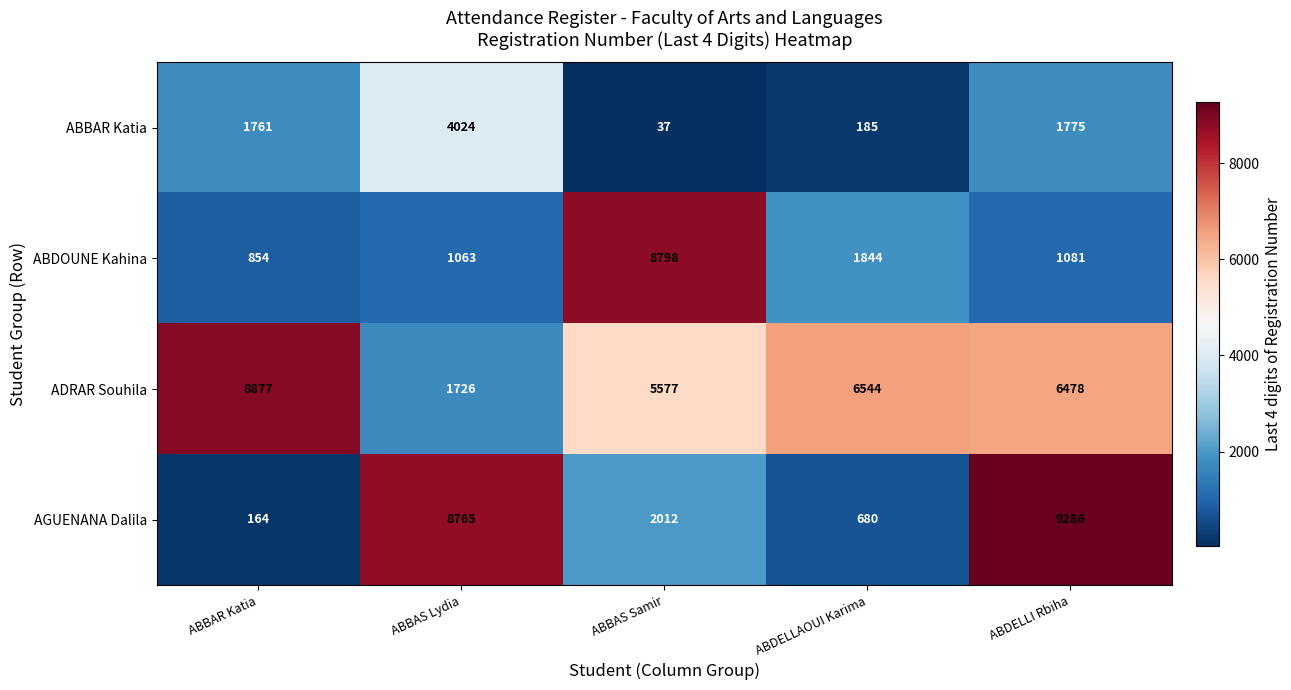

Reading left to right, list all the values displayed in this chart.

ABBAR Katia: ABBAR Katia=1761	ABBAS Lydia=4024	ABBAS Samir=37	ABDELLAOUI Karima=185	ABDELLI Rbiha=1775
ABDOUNE Kahina: ABBAR Katia=854	ABBAS Lydia=1063	ABBAS Samir=8798	ABDELLAOUI Karima=1844	ABDELLI Rbiha=1081
ADRAR Souhila: ABBAR Katia=8877	ABBAS Lydia=1726	ABBAS Samir=5577	ABDELLAOUI Karima=6544	ABDELLI Rbiha=6478
AGUENANA Dalila: ABBAR Katia=164	ABBAS Lydia=8765	ABBAS Samir=2012	ABDELLAOUI Karima=680	ABDELLI Rbiha=9286